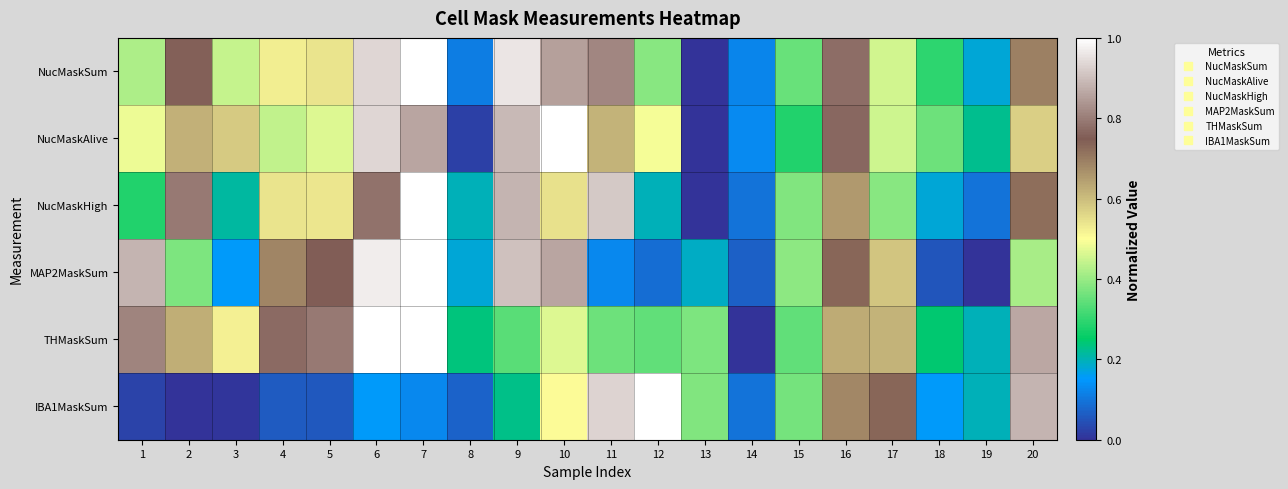

What is the spread (max minus min) of values at 4?

0.7